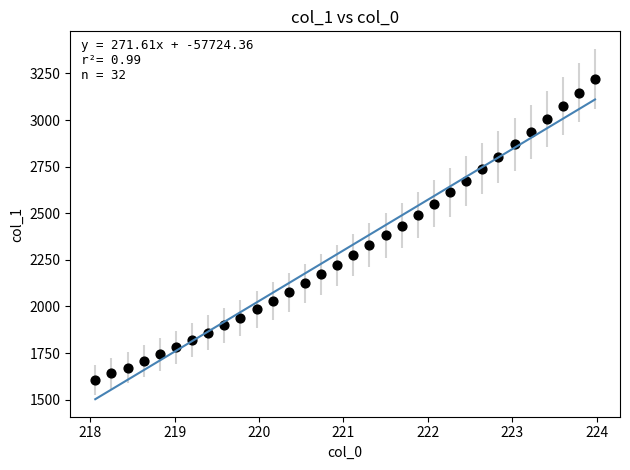

What is the range of X values (max minus min)?

5.9